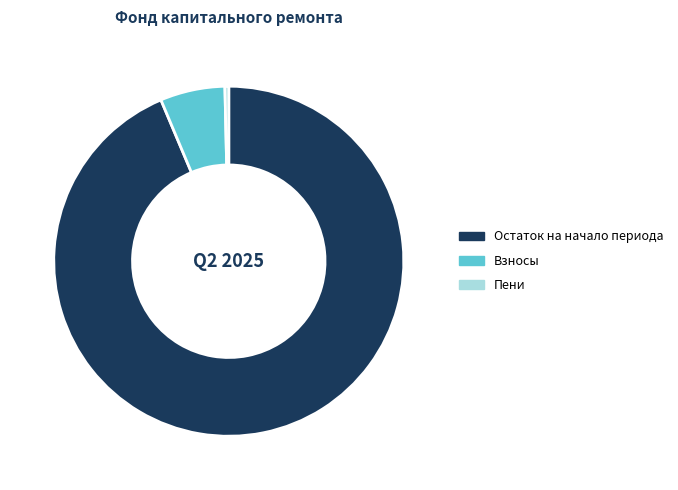

What is the majority slice?

Остаток на начало периода